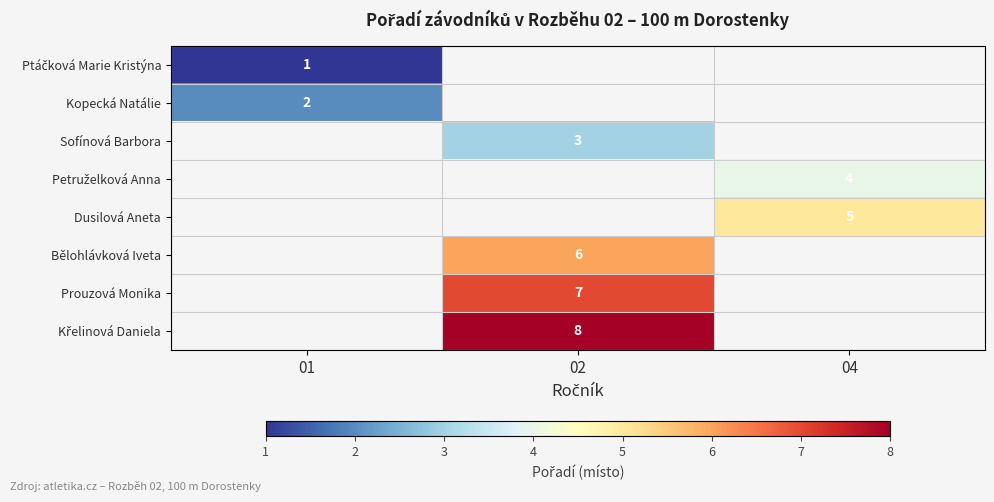

Is it true that Kopecká Natálie equals 1 at 01?

False